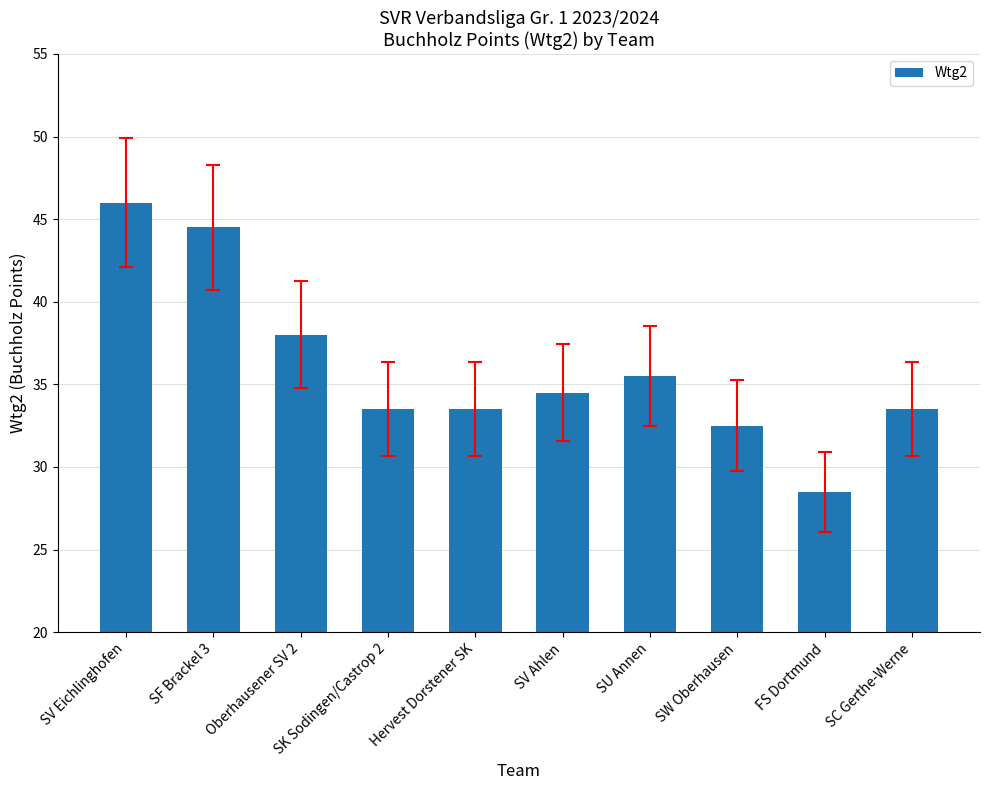

Are the bars horizontal?

No